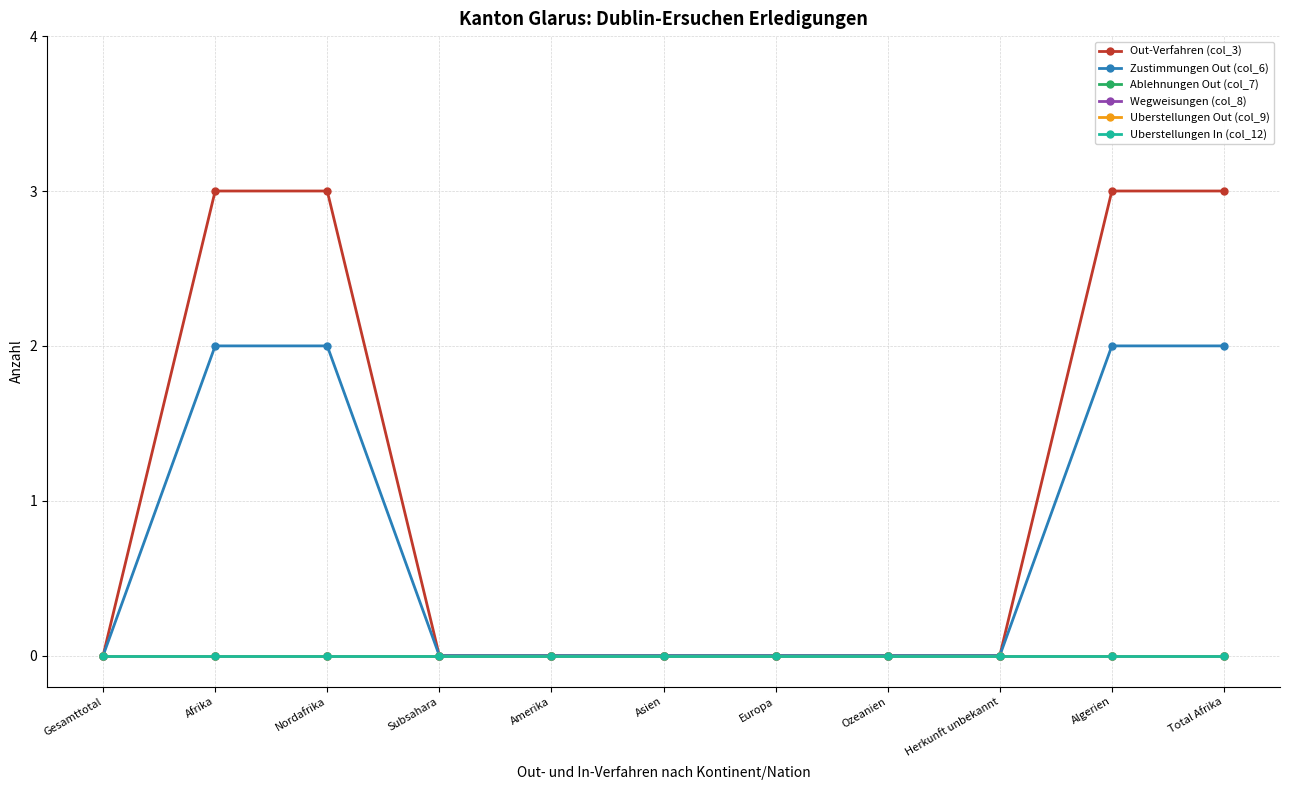

Is it true that Zustimmungen Out (col_6) equals 1 at Ozeanien?

False